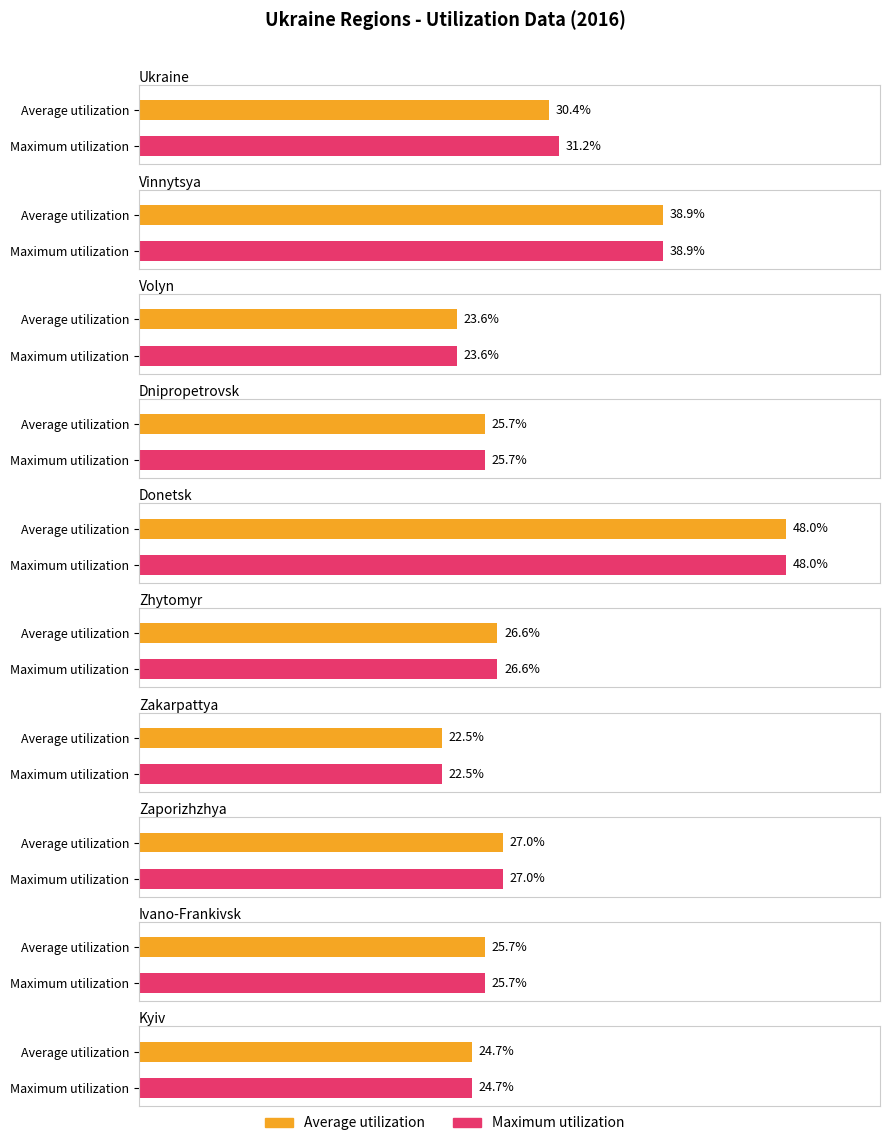

At which label is Maximum utilization closest to 35?

Ukraine